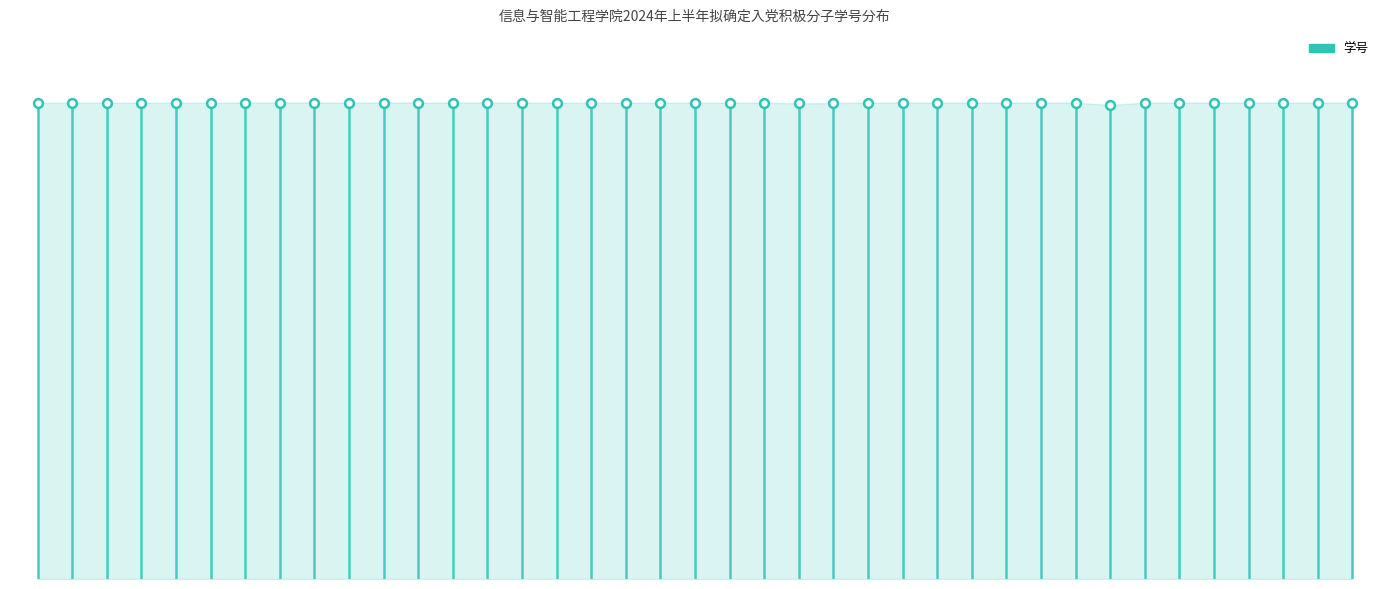

Approximately how many times larger is the value at 13 compared to 7?

1.0